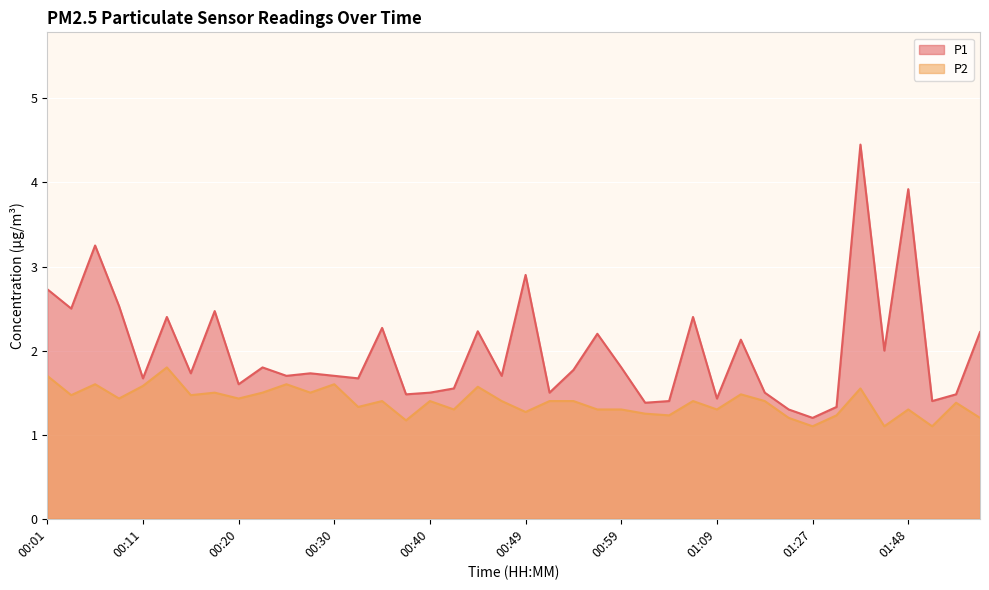

Between 00:03 and 00:18, which is larger?

00:03